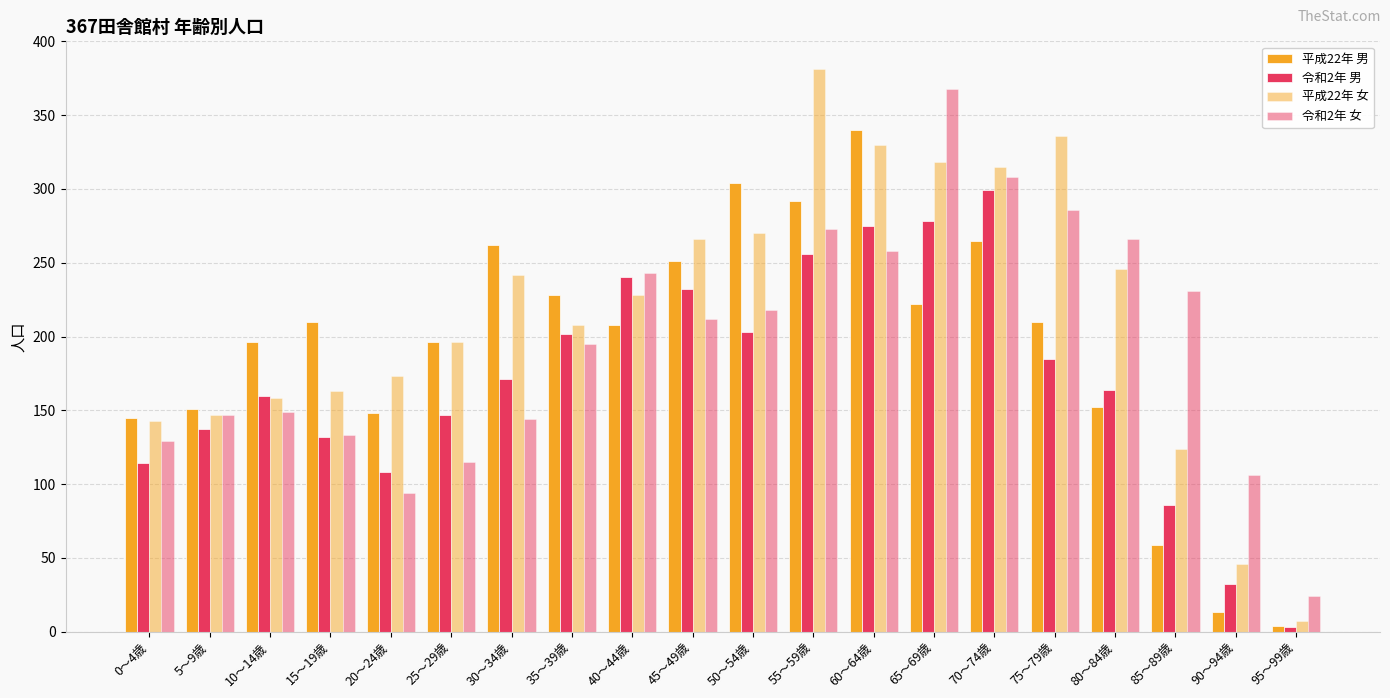

Reading right to left, list all the values displayed in this chart.

平成22年 男: 95～99歳=4	90～94歳=13	85～89歳=59	80～84歳=152	75～79歳=210	70～74歳=265	65～69歳=222	60～64歳=340	55～59歳=292	50～54歳=304	45～49歳=251	40～44歳=208	35～39歳=228	30～34歳=262	25～29歳=196	20～24歳=148	15～19歳=210	10～14歳=196	5～9歳=151	0～4歳=145
令和2年 男: 95～99歳=3	90～94歳=32	85～89歳=86	80～84歳=164	75～79歳=185	70～74歳=299	65～69歳=278	60～64歳=275	55～59歳=256	50～54歳=203	45～49歳=232	40～44歳=240	35～39歳=202	30～34歳=171	25～29歳=147	20～24歳=108	15～19歳=132	10～14歳=160	5～9歳=137	0～4歳=114
平成22年 女: 95～99歳=7	90～94歳=46	85～89歳=124	80～84歳=246	75～79歳=336	70～74歳=315	65～69歳=318	60～64歳=330	55～59歳=381	50～54歳=270	45～49歳=266	40～44歳=228	35～39歳=208	30～34歳=242	25～29歳=196	20～24歳=173	15～19歳=163	10～14歳=158	5～9歳=147	0～4歳=143
令和2年 女: 95～99歳=24	90～94歳=106	85～89歳=231	80～84歳=266	75～79歳=286	70～74歳=308	65～69歳=368	60～64歳=258	55～59歳=273	50～54歳=218	45～49歳=212	40～44歳=243	35～39歳=195	30～34歳=144	25～29歳=115	20～24歳=94	15～19歳=133	10～14歳=149	5～9歳=147	0～4歳=129